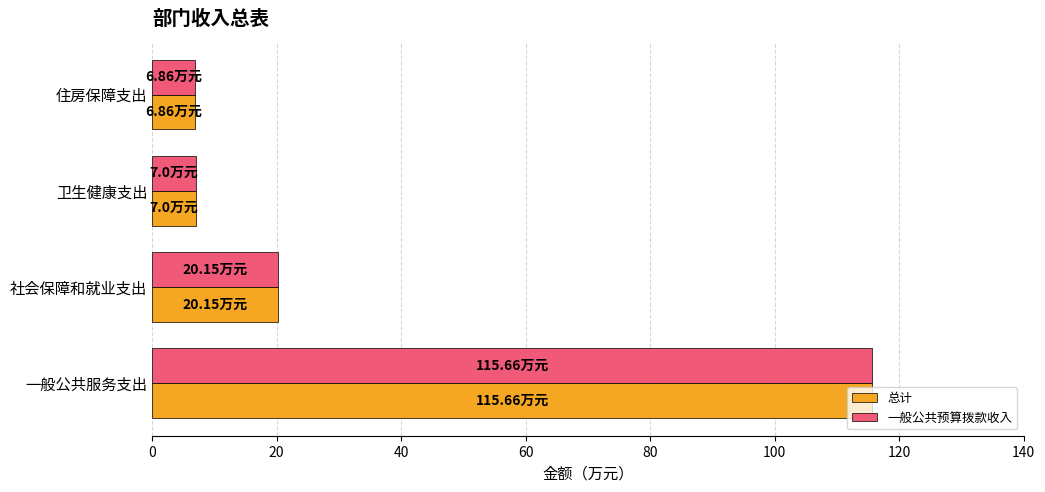

What is the greatest value displayed?

115.7